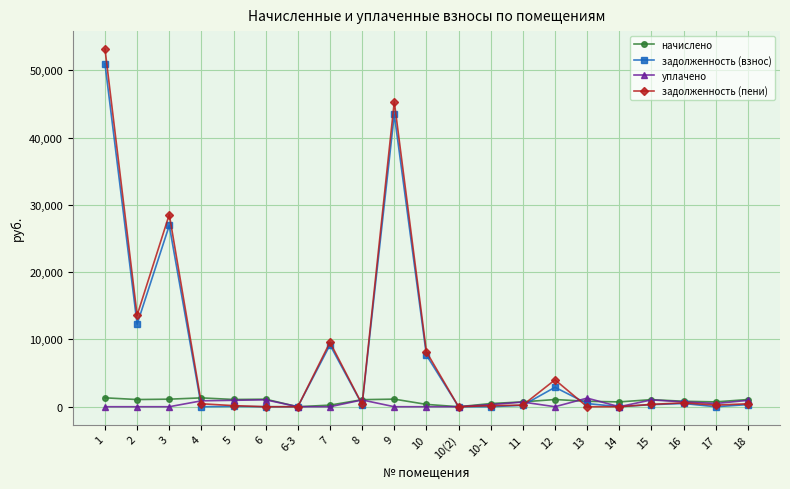

True or false: задолженность (взнос) and уплачено cross at least once.

True